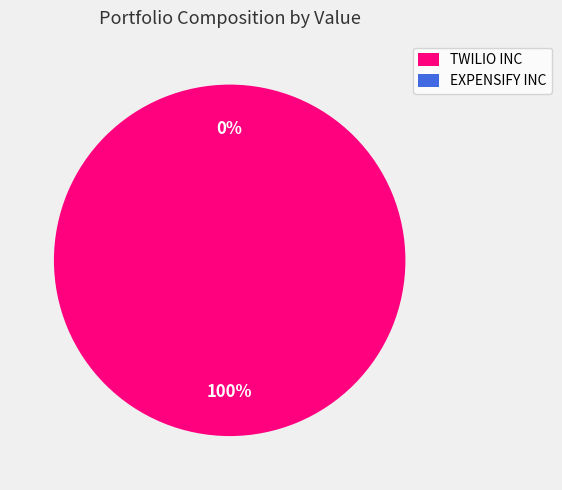

Does EXPENSIFY INC account for over 50% of the chart?

No